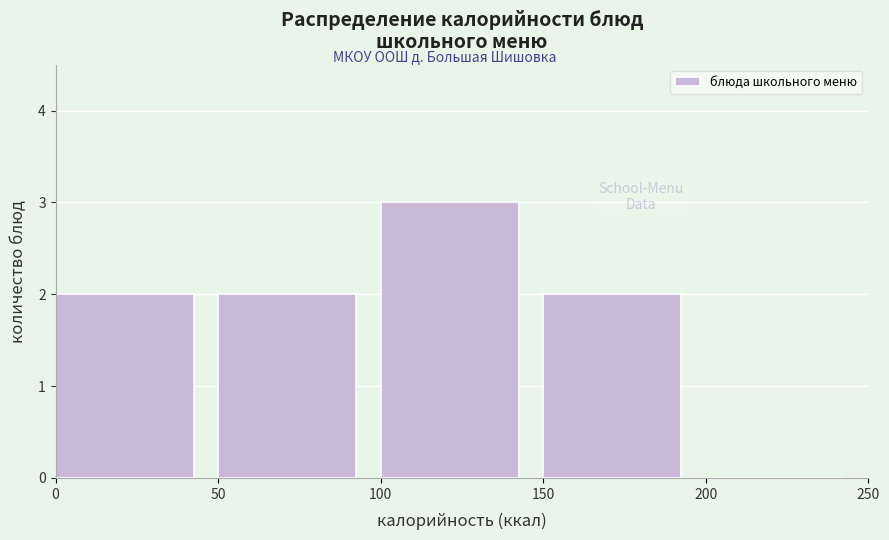

Which range on the x-axis has the tallest bar?

100 to 150